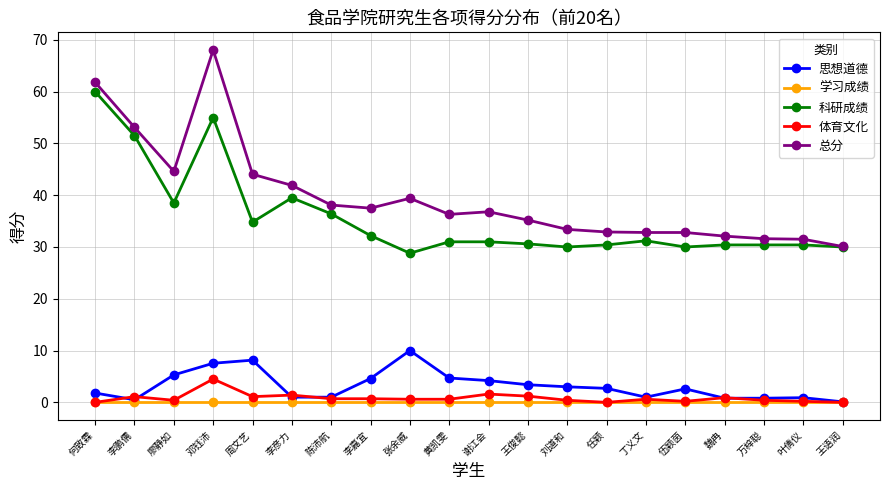

Rank the series at 王俊懿 from lowest to highest value.

学习成绩, 体育文化, 思想道德, 科研成绩, 总分